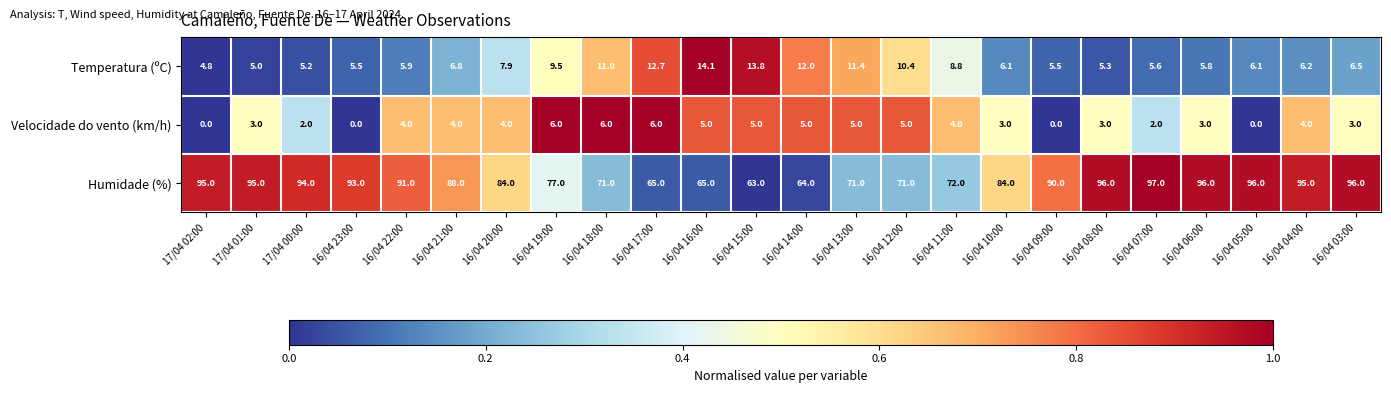

How many series are shown in this chart?

3